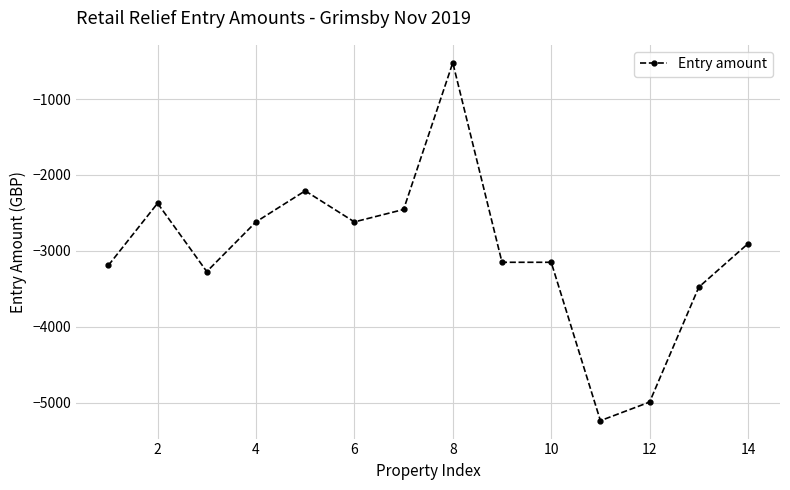

What is the sum of all values?

-42174.8